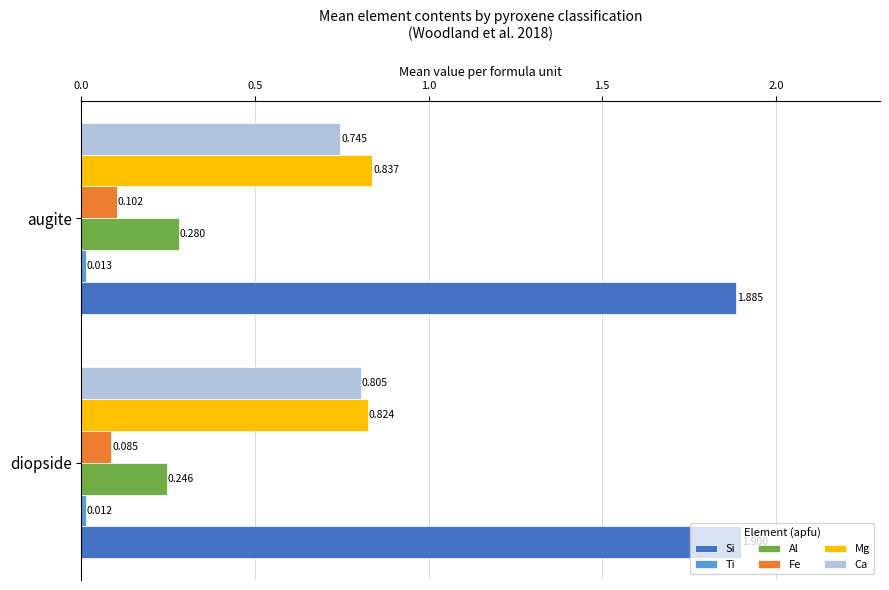

Between diopside and augite, which series saw the biggest shift?

Ca